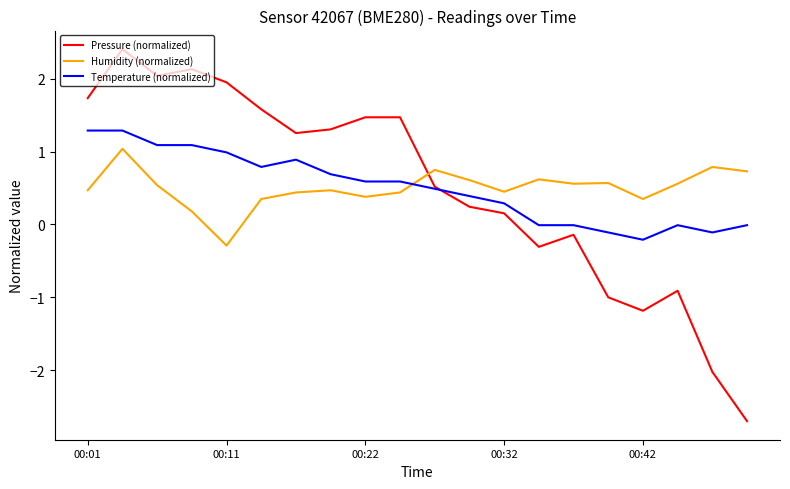

True or false: Pressure (normalized) and Temperature (normalized) cross at least once.

True